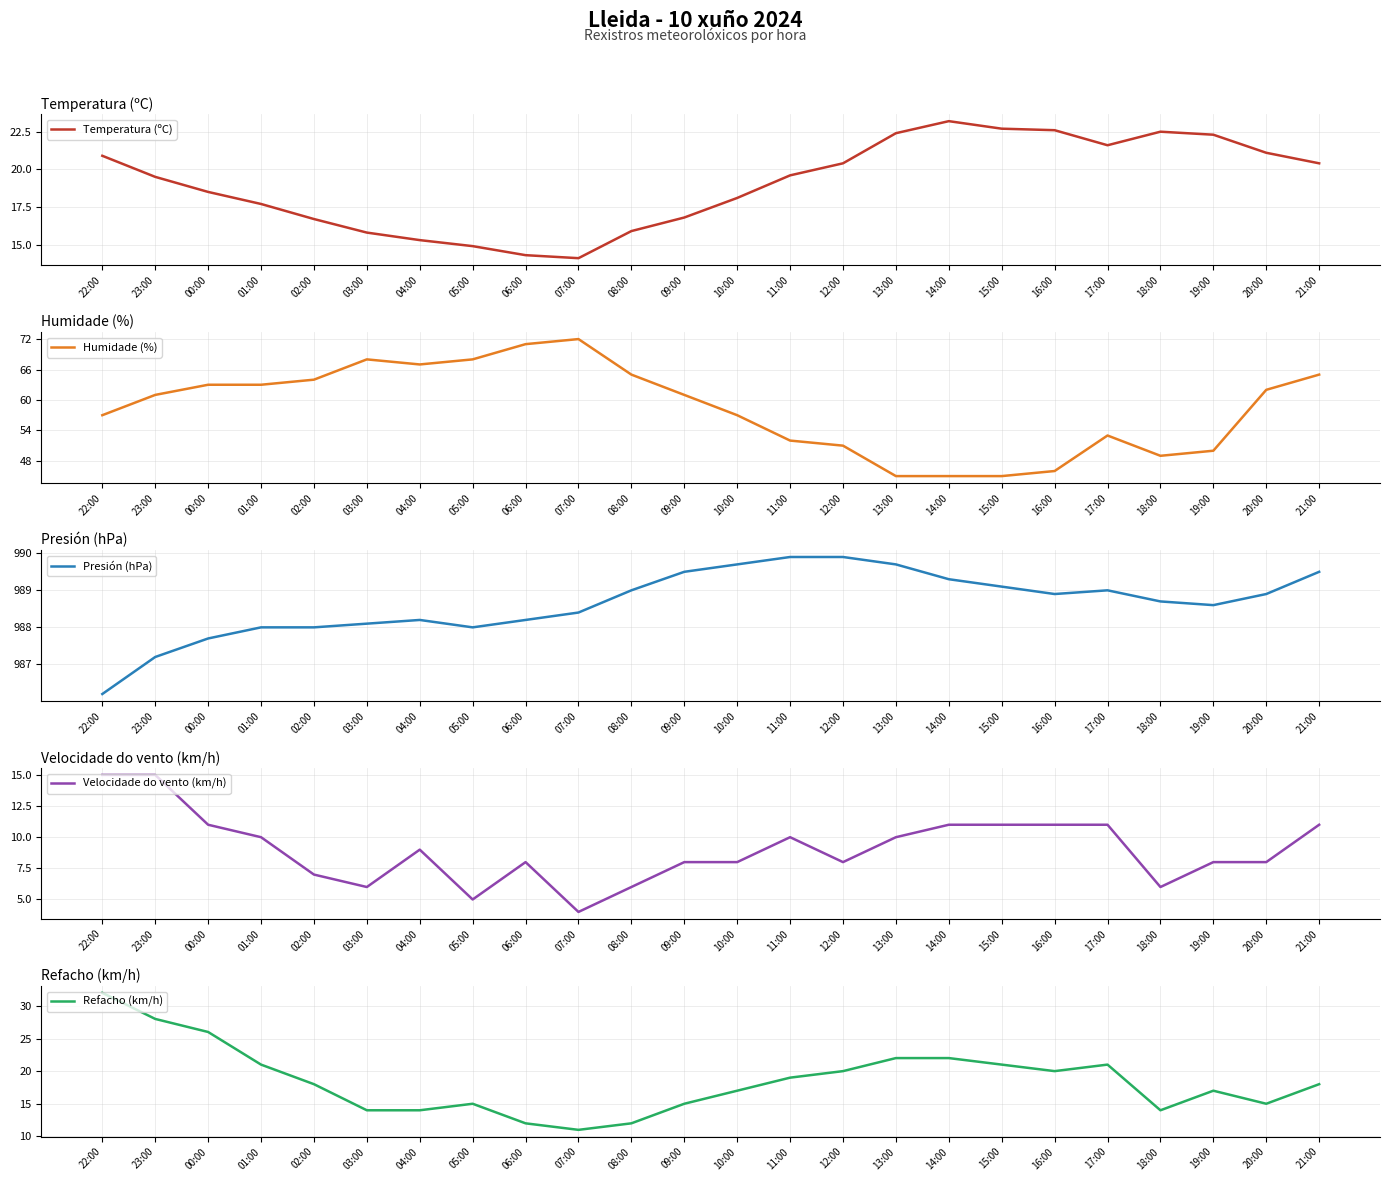

Where is the first local maximum for Temperatura (ºC)?

14:00